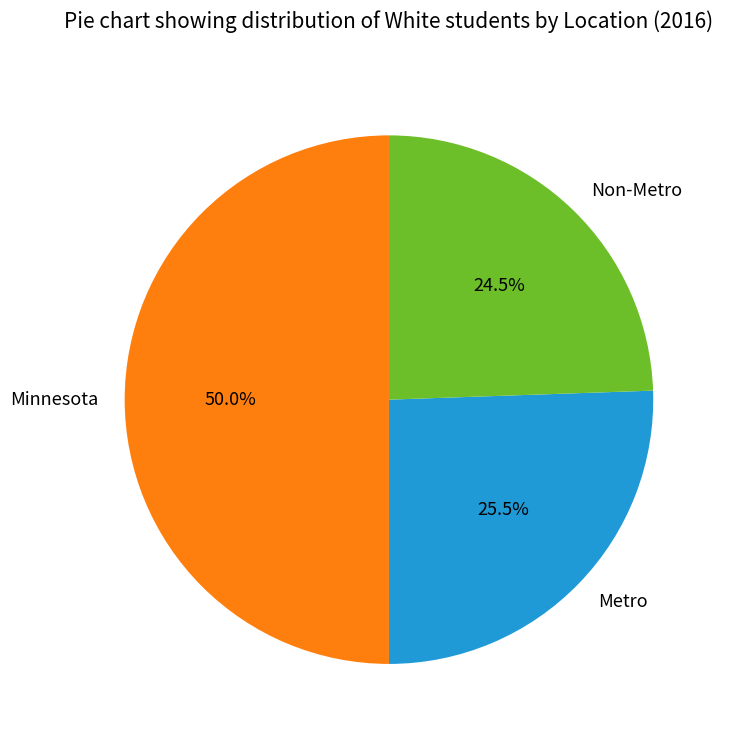

Approximately how many times larger is the value at Minnesota compared to Metro?

2.0